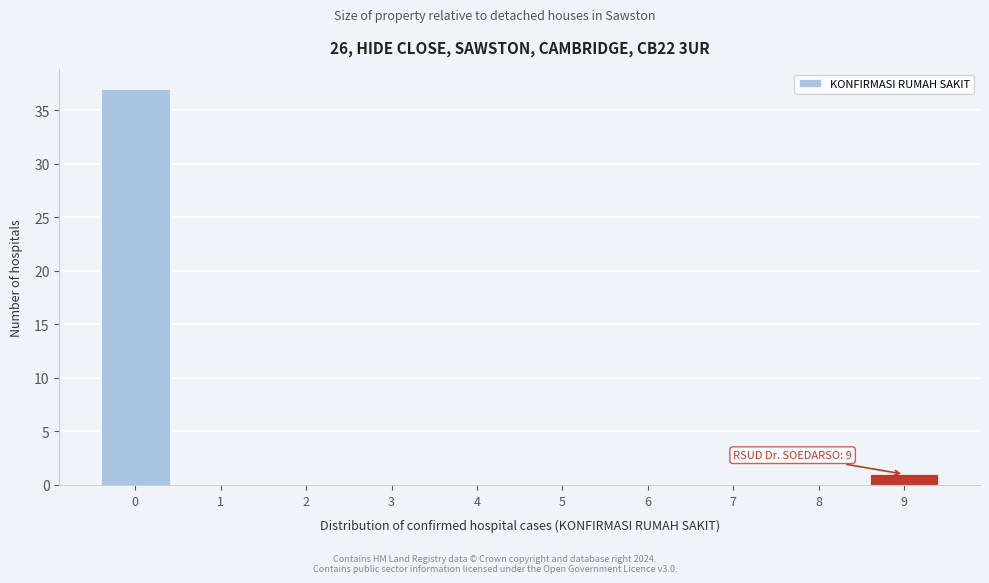

Reading right to left, what are all the values shown in this chart?

9=1	8=0	7=0	6=0	5=0	4=0	3=0	2=0	1=0	0=37